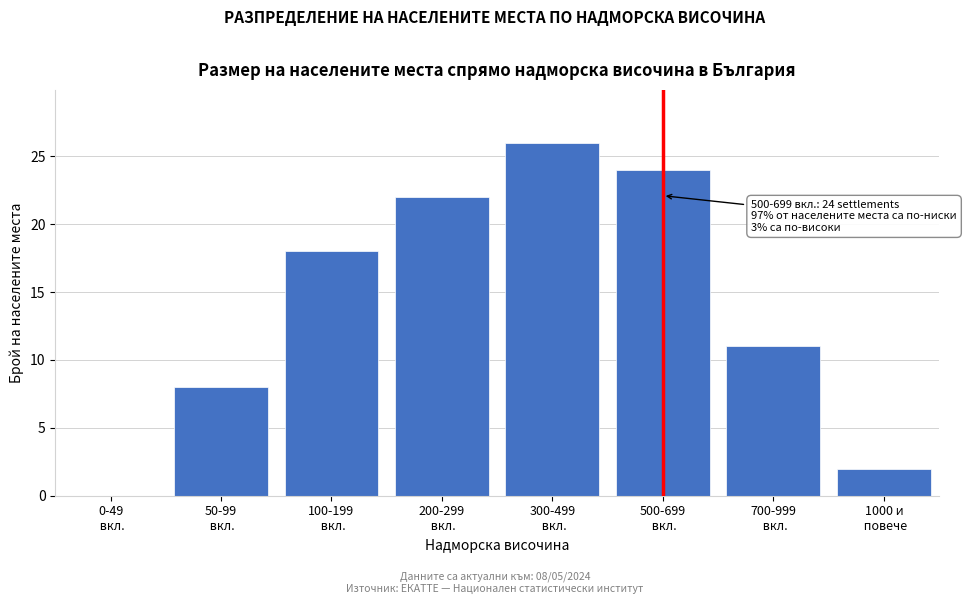

What is the maximum value shown in the chart?

26